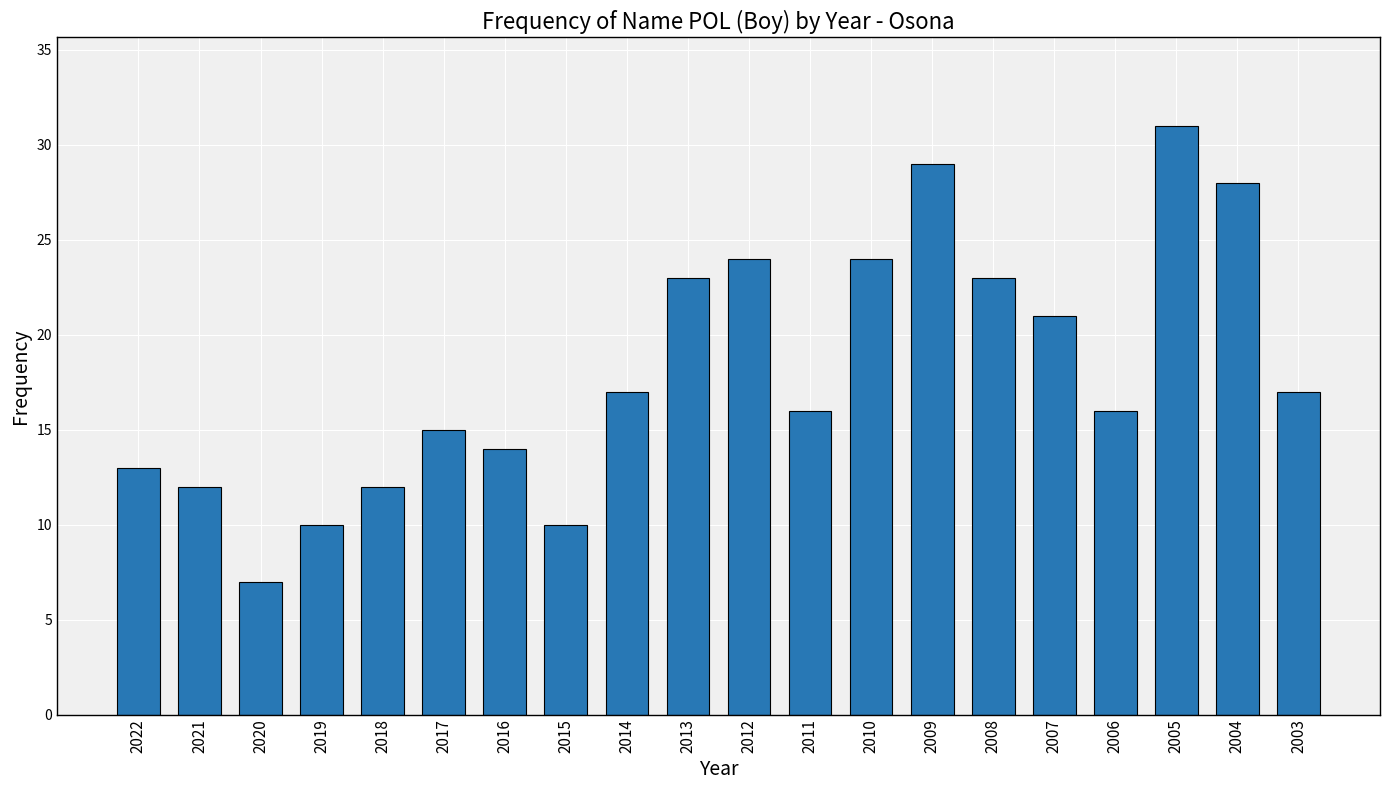

Read the value at 2004.

28